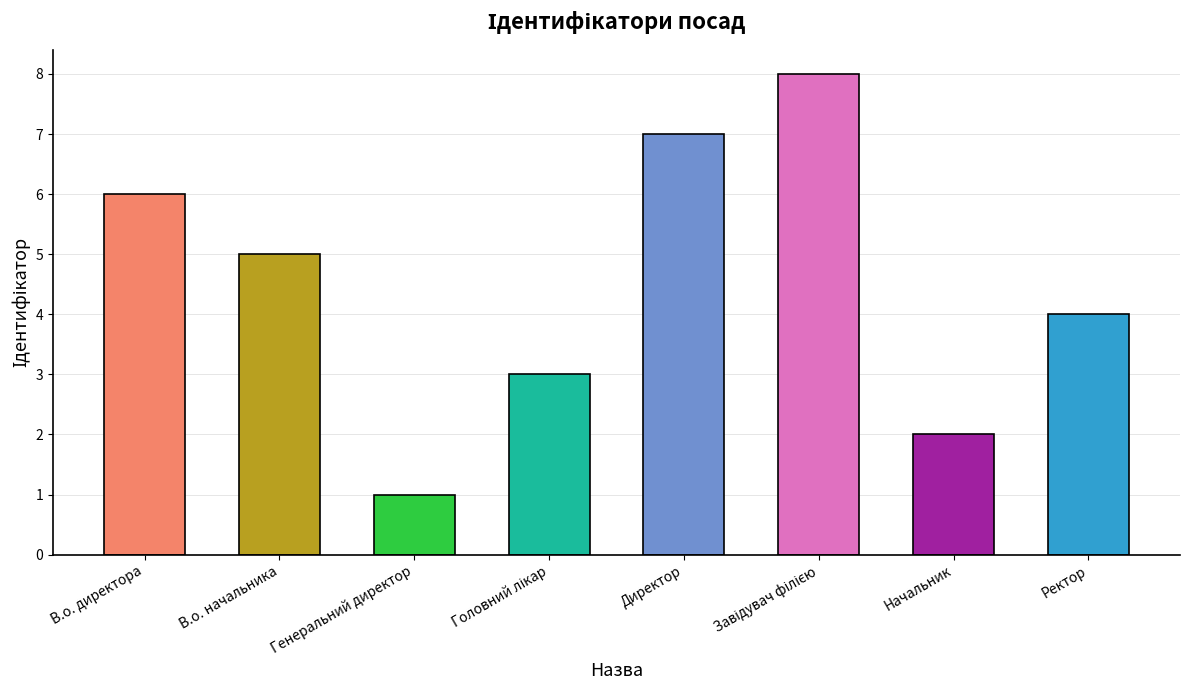

Reading right to left, list all the values displayed in this chart.

4	2	8	7	3	1	5	6